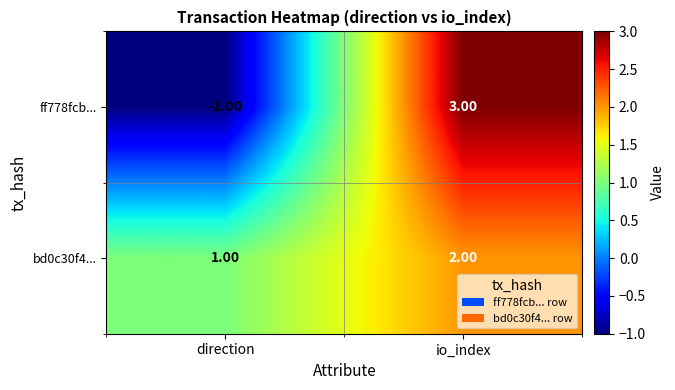

What is the difference between the maximum and minimum values in the ff778fcb... series?

4